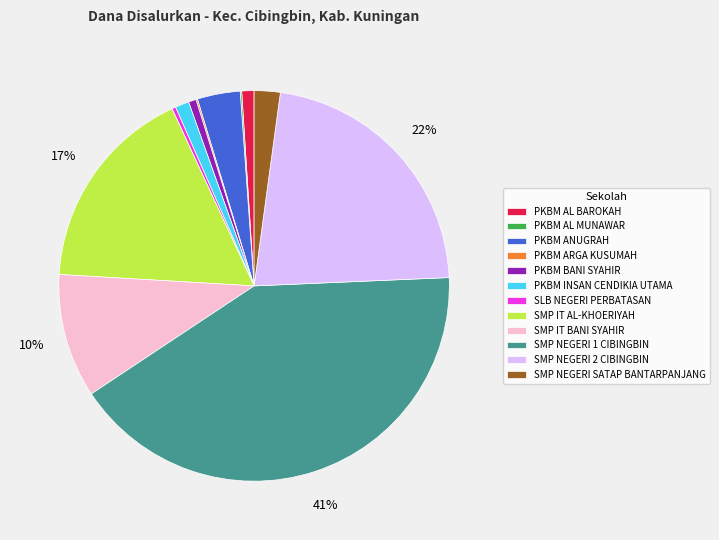

Is it true that SMP NEGERI 1 CIBINGBIN is 41% of the pie?

True